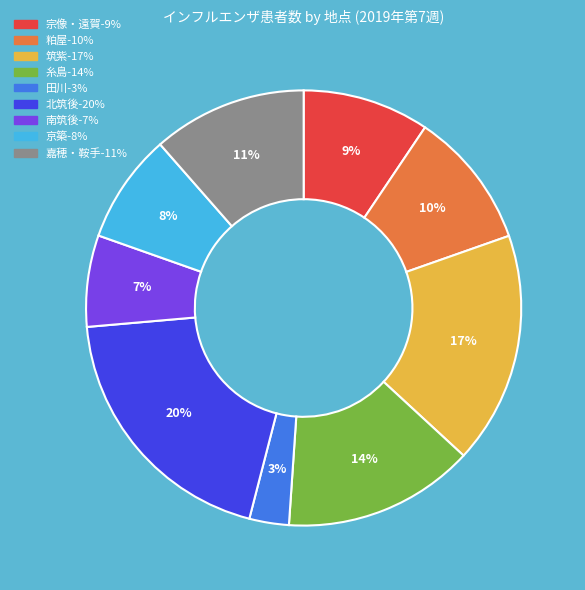

To the nearest percent, what is the average slice percentage?

11%